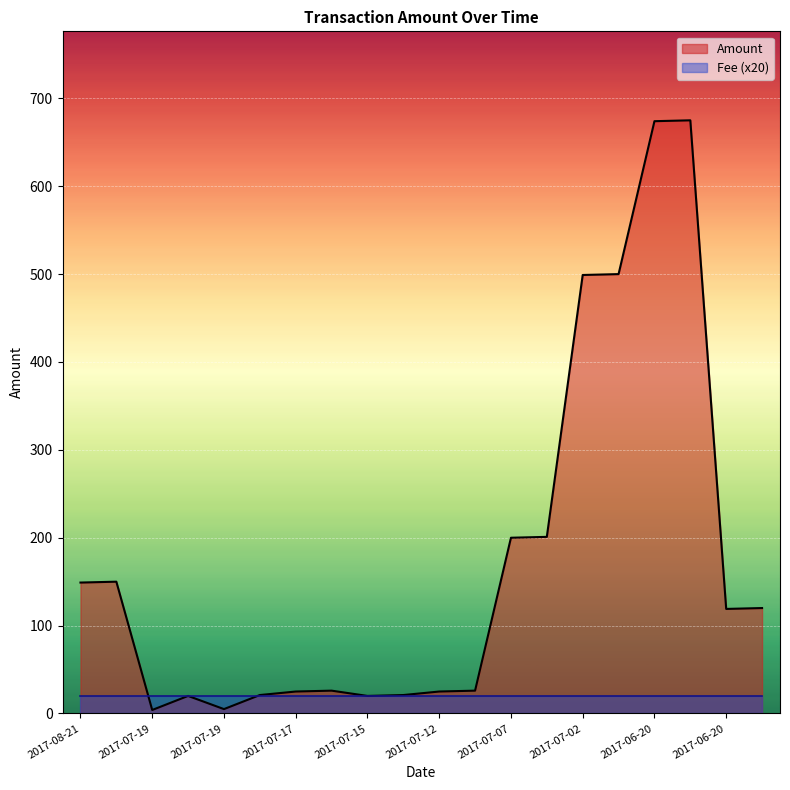

What is the ratio of the value at 2017-07-15 to the value at 2017-06-20?

0.2